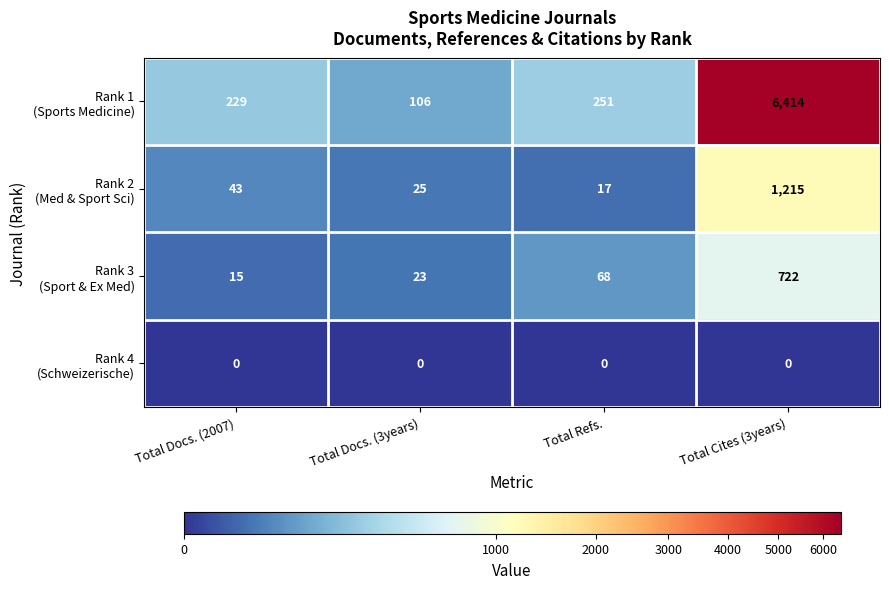

What is the maximum value shown in the chart?

6414